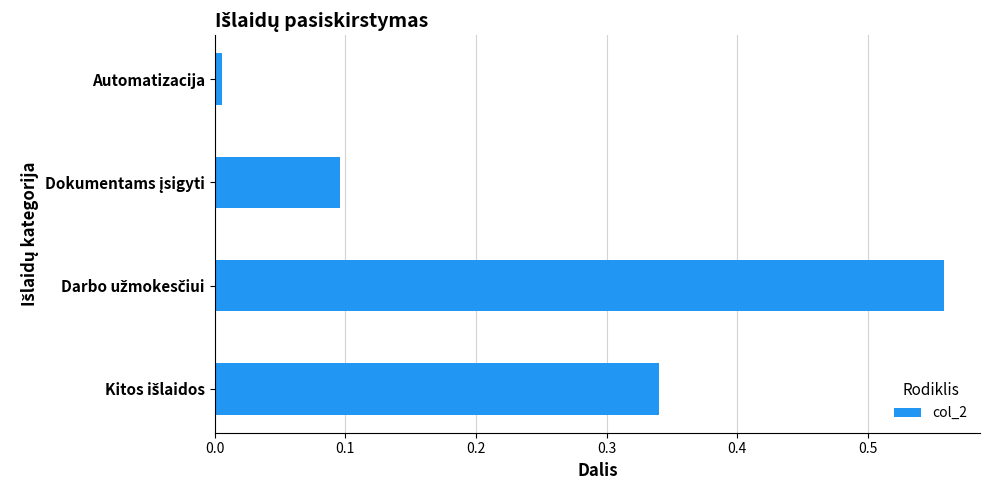

What is the difference between the maximum and second lowest values?

0.5